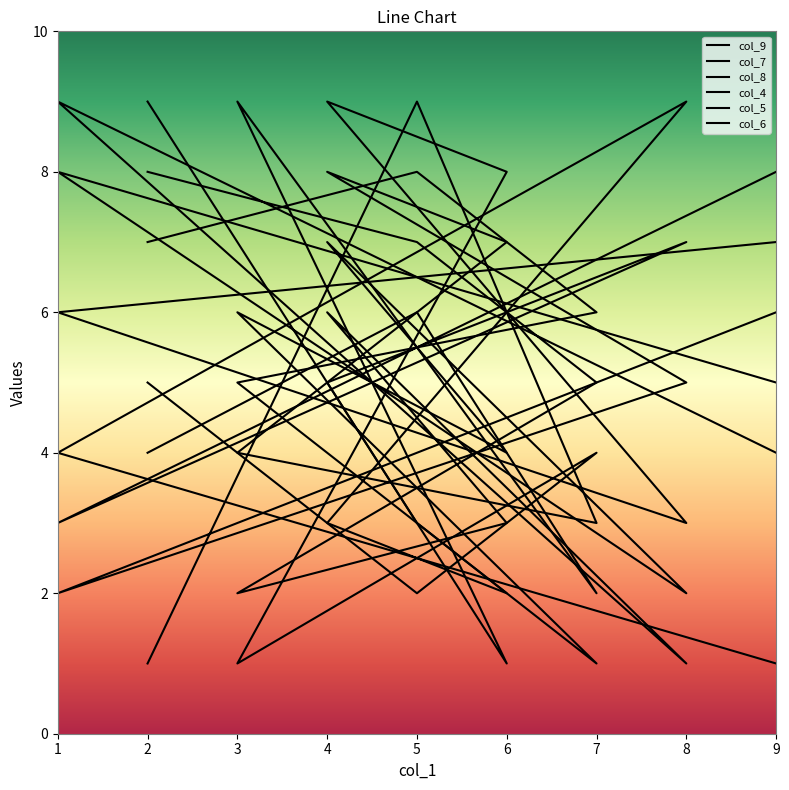

What is the average value of the col_6 series?

5